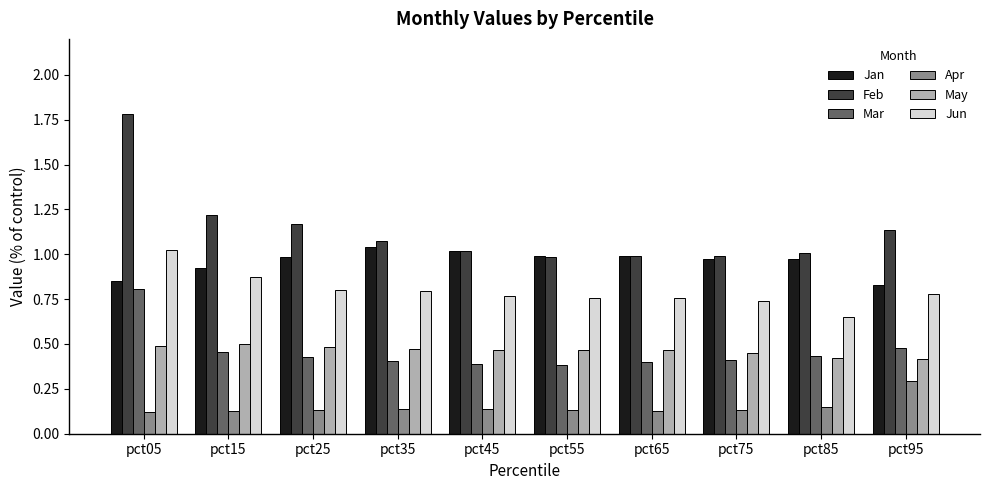

At which category is the sum across all series the highest?

pct05